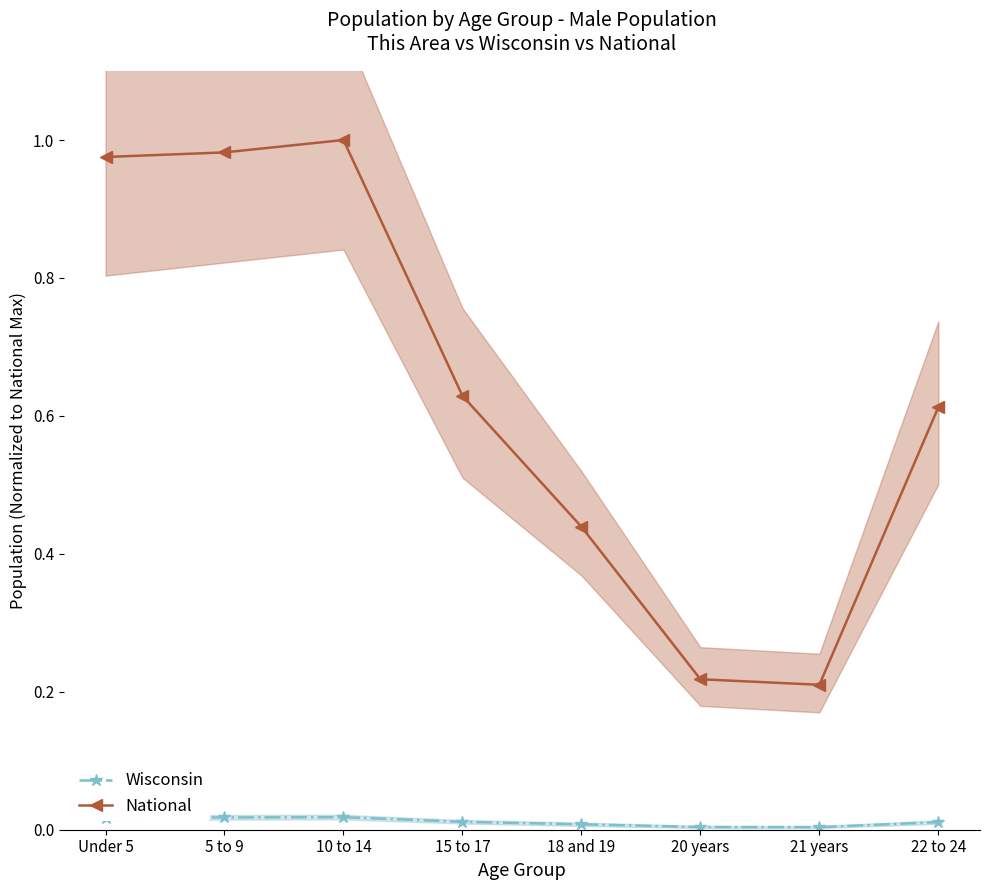

True or false: National and Wisconsin intersect in this chart.

False